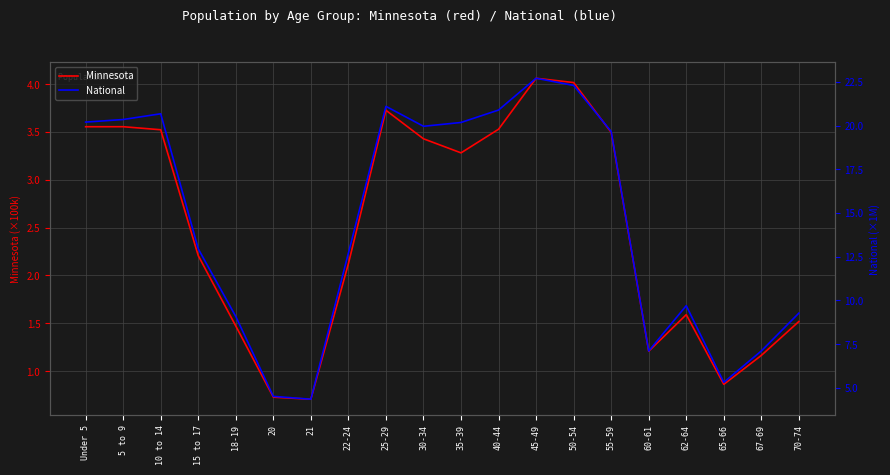

Is the value of National at 40-44 greater than the value of Minnesota at 45-49?

Yes